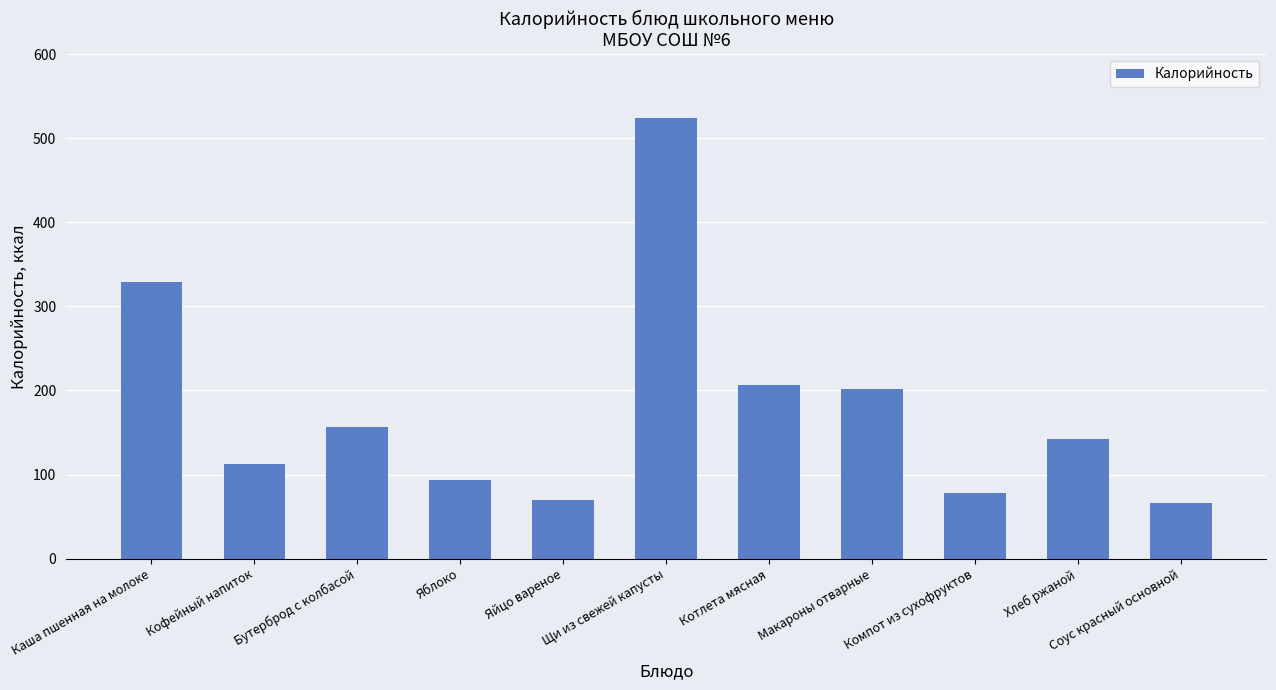

Reading left to right, list all the values displayed in this chart.

Каша пшенная на молоке=329.1	Кофейный напиток=113.0	Бутерброд с колбасой=157.0	Яблоко=94.0	Яйцо вареное=70.0	Щи из свежей капусты=524.3	Котлета мясная=206.1	Макароны отварные=202.1	Компот из сухофруктов=77.6	Хлеб ржаной=142.8	Соус красный основной=66.0